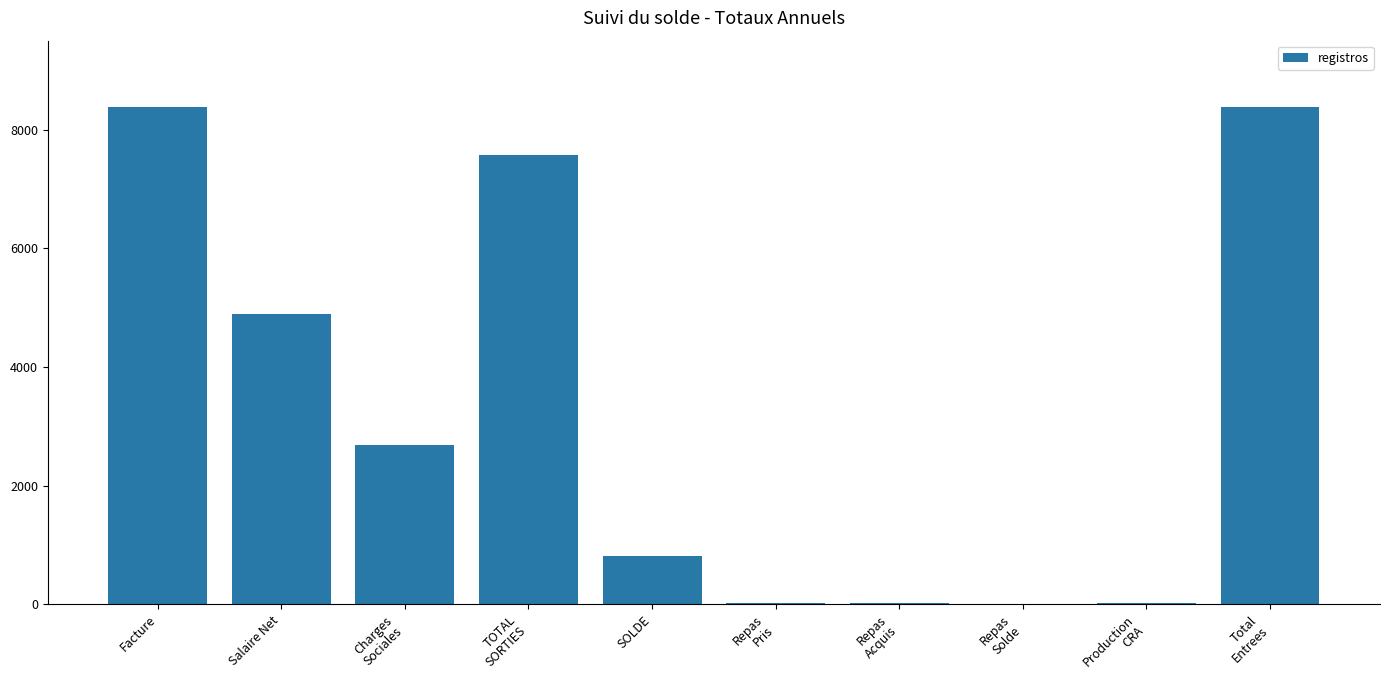

What is the change in value from Salaire Net to Production
CRA?

-4879.2